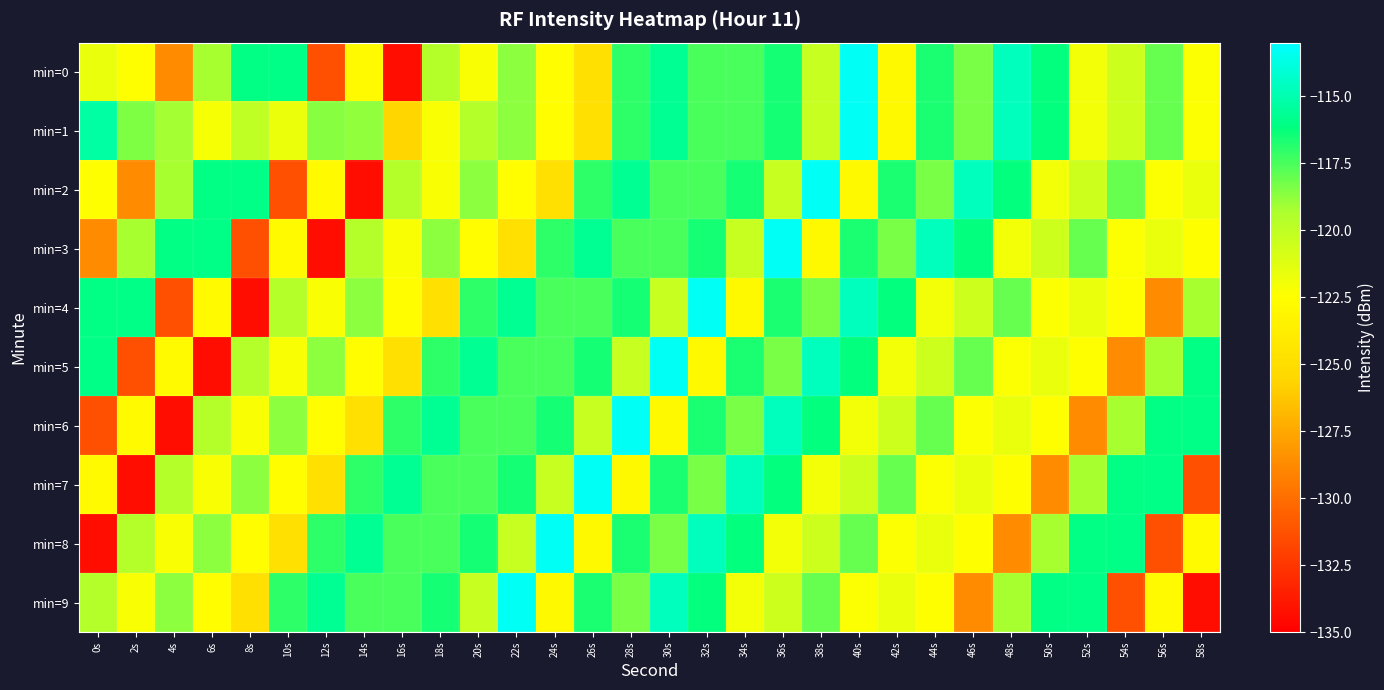

What is the minimum value shown in the chart?

-134.4